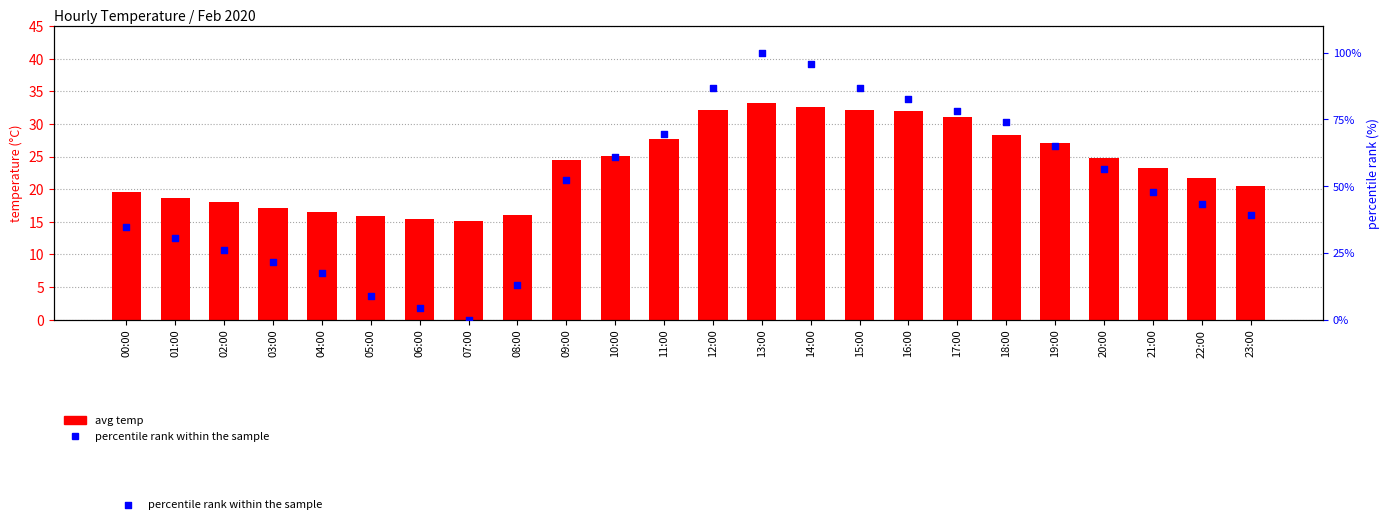

Which series has the largest total across all categories?

percentile rank within the sample